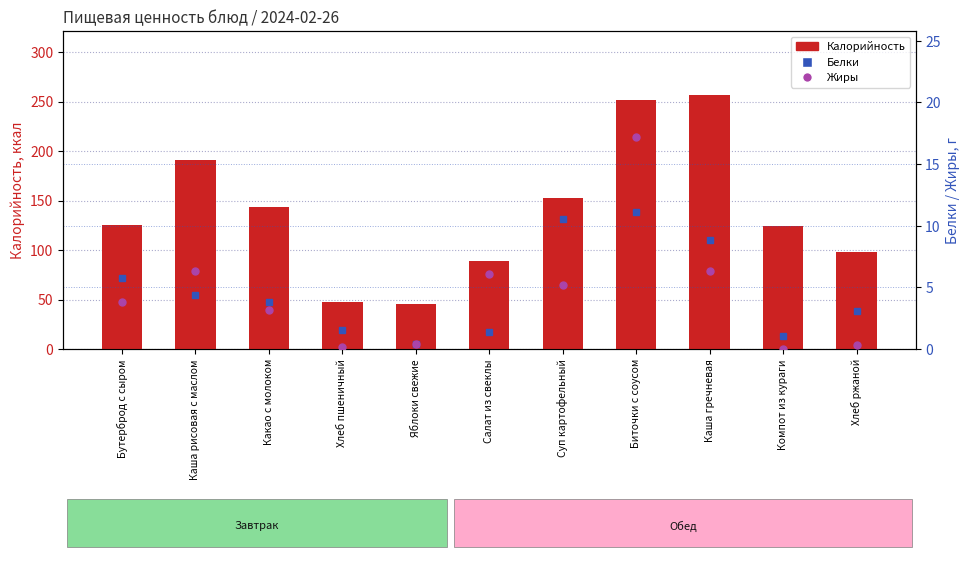

What is the total value across all series at Бутерброд с сыром?

134.6